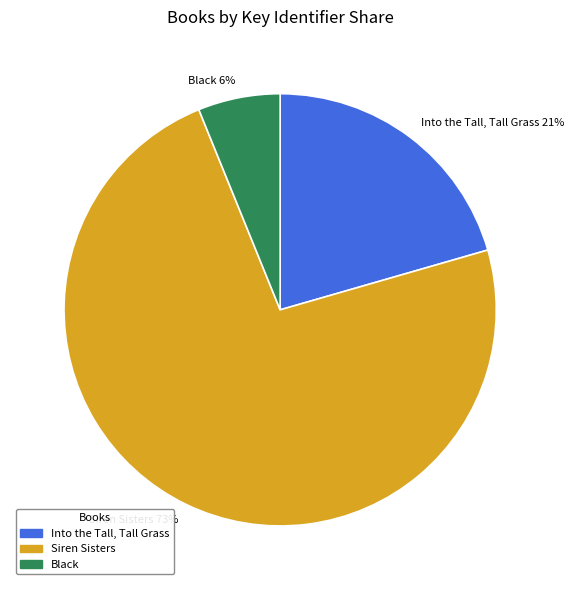

Between Black and Siren Sisters, which is larger?

Siren Sisters